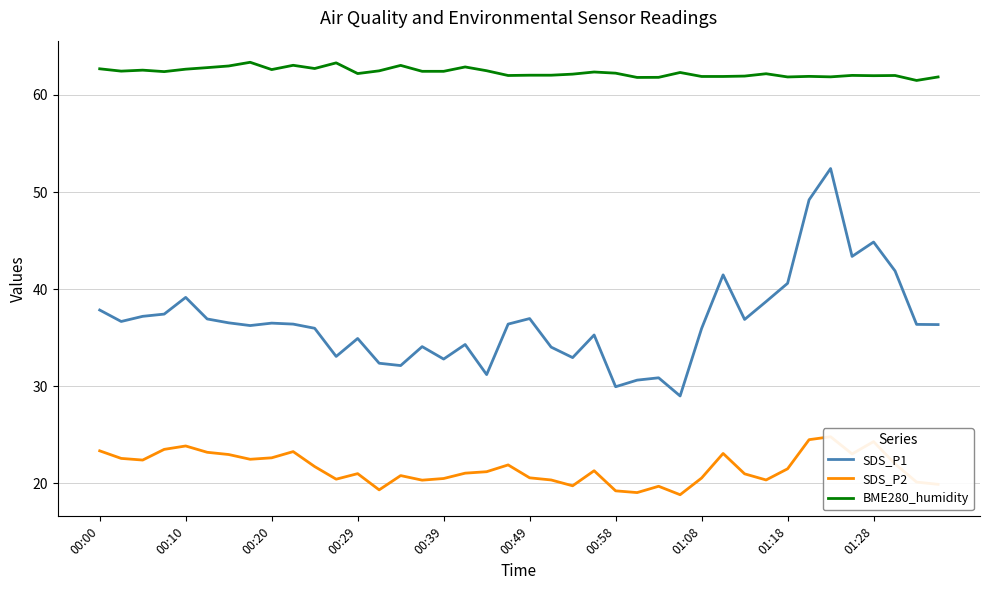

What is the greatest value displayed?

63.4